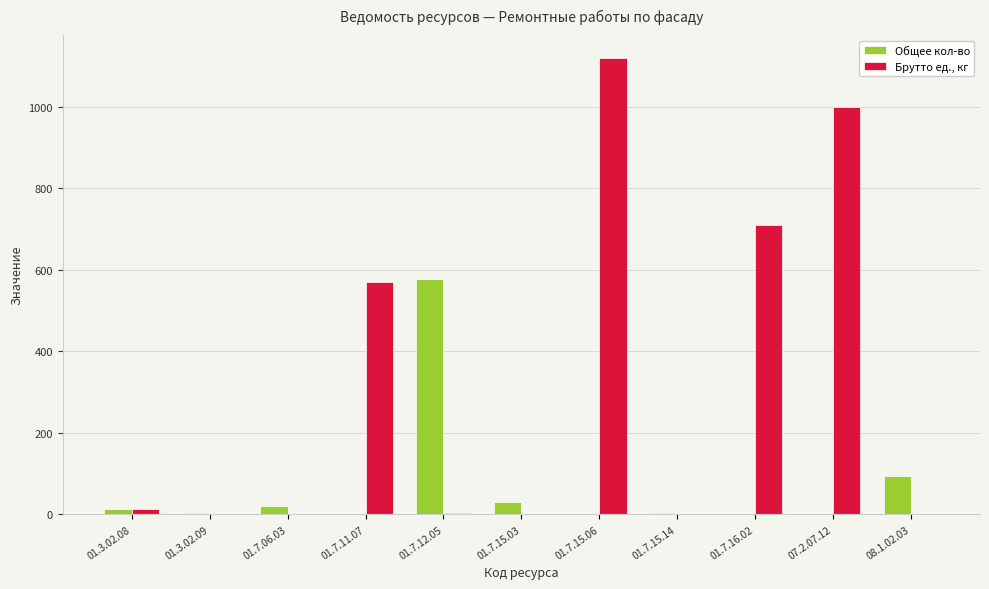

What value does the Брутто ед., кг series have at 01.3.02.08?

12.4